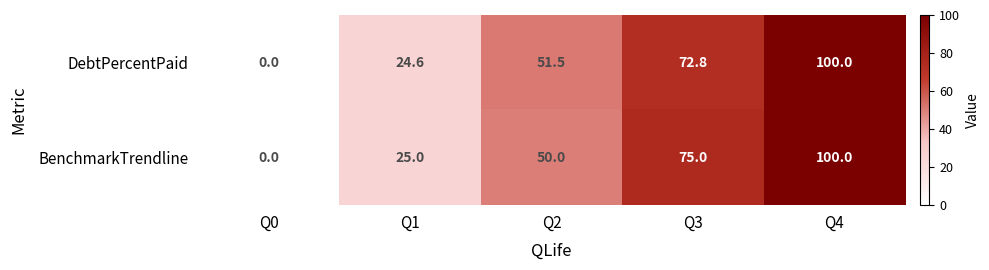

What is the maximum value shown in the chart?

100.0